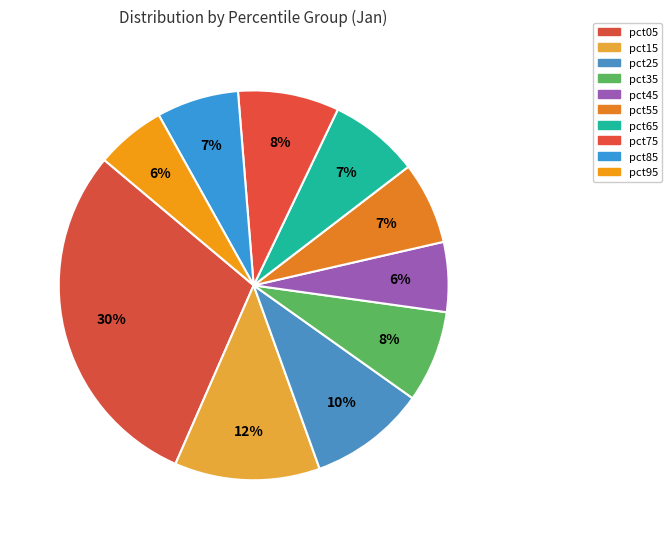

How much of the chart is everything except pct45?

94.2%